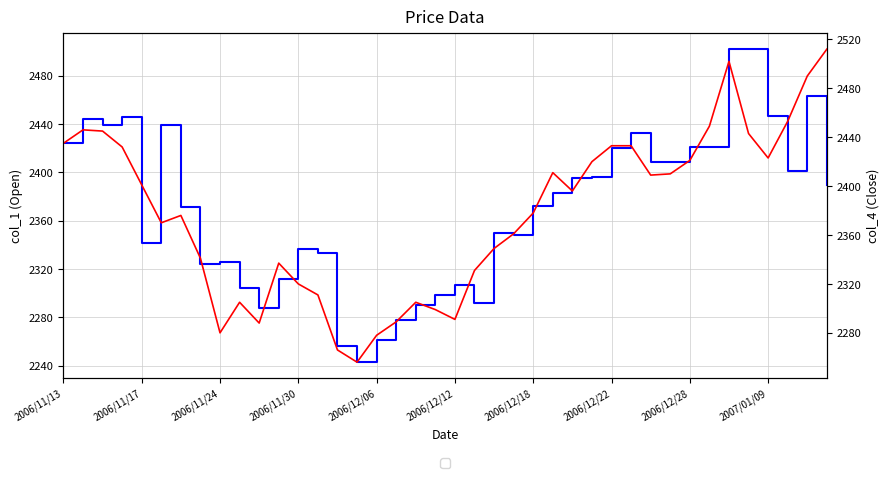

True or false: col_4 (Close) and col_1 (Open) intersect in this chart.

True